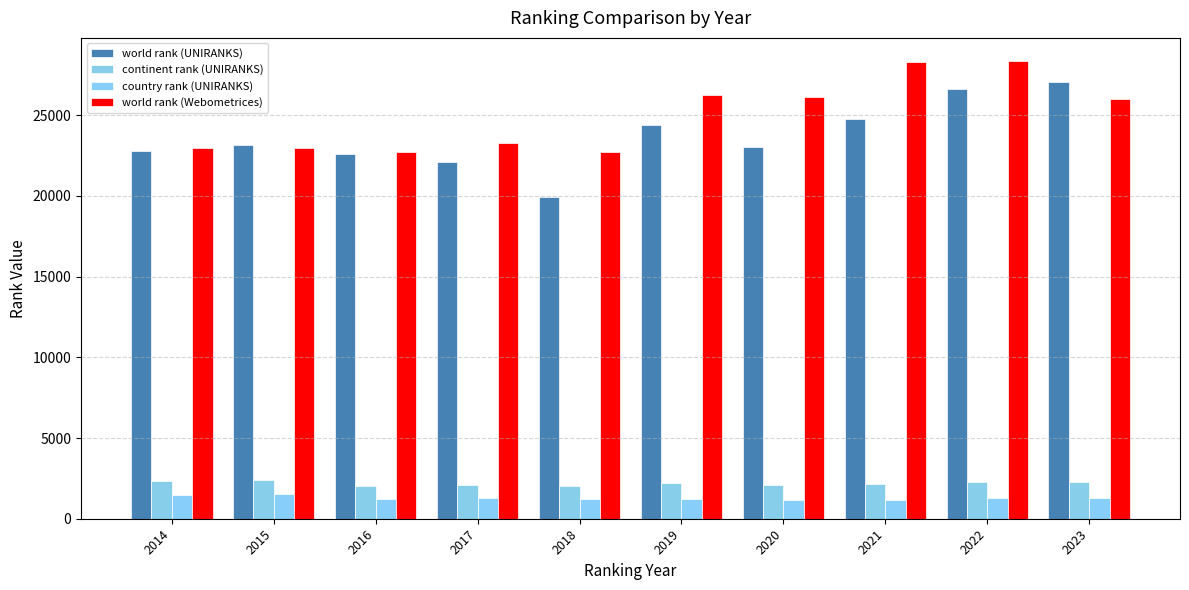

Is the value of continent rank (UNIRANKS) at 2018 greater than the value of world rank (UNIRANKS) at 2023?

No